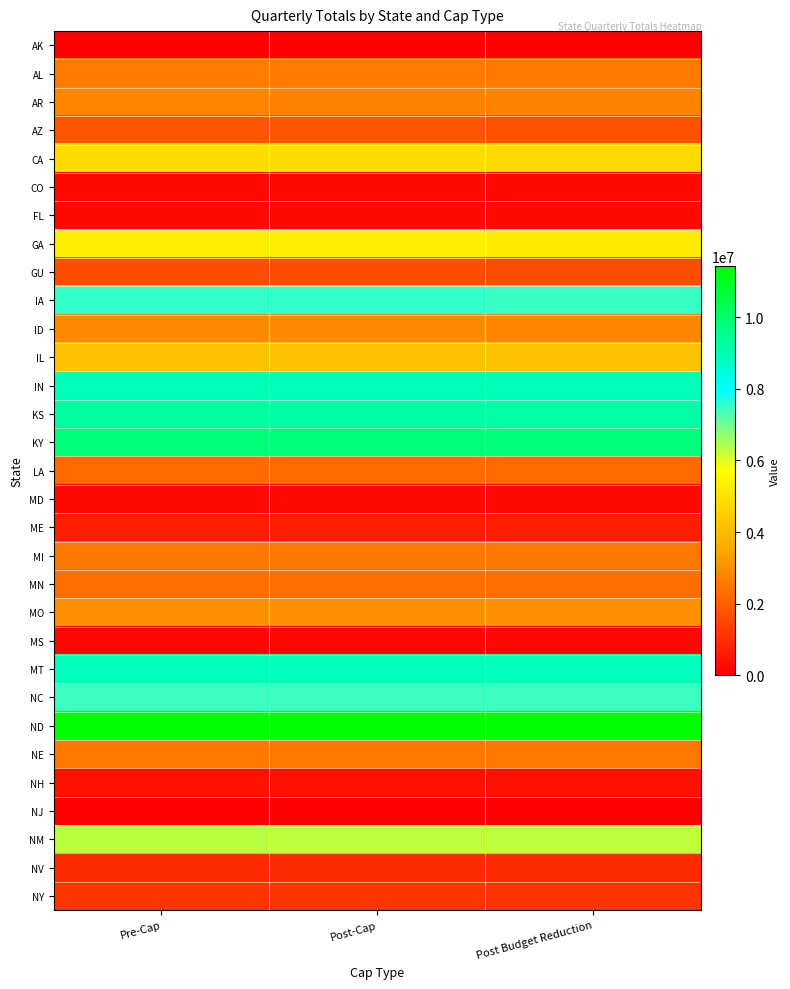

Which series has the largest total across all categories?

ND